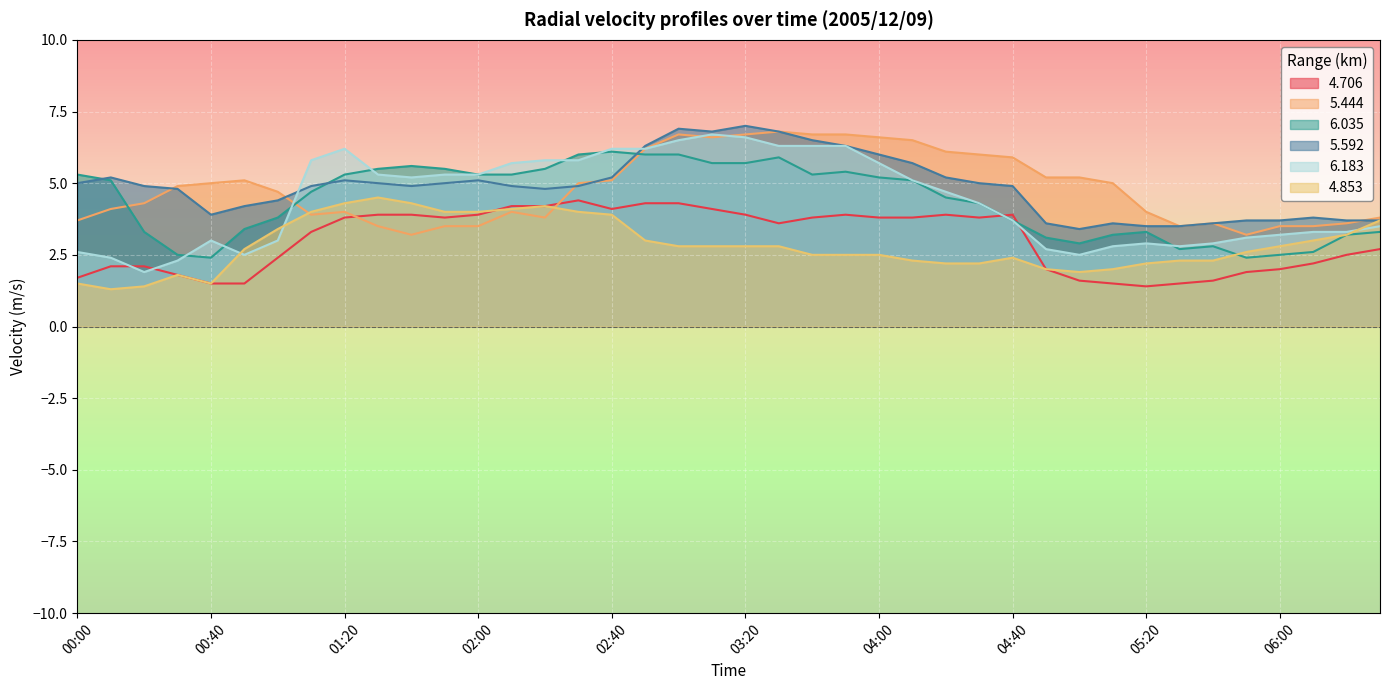

Reading right to left, what are all the values shown in this chart?

  4.706: 2.7	2.5	2.2	2.0	1.9	1.6	1.5	1.4	1.5	1.6	2.0	3.9	3.8	3.9	3.8	3.8	3.9	3.8	3.6	3.9	4.1	4.3	4.3	4.1	4.4	4.2	4.2	3.9	3.8	3.9	3.9	3.8	3.3	2.4	1.5	1.5	1.8	2.1	2.1	1.7
  5.444: 3.8	3.6	3.5	3.5	3.2	3.6	3.5	4.0	5.0	5.2	5.2	5.9	6.0	6.1	6.5	6.6	6.7	6.7	6.8	6.7	6.6	6.7	6.2	5.1	5.0	3.8	4.0	3.5	3.5	3.2	3.5	4.0	3.9	4.7	5.1	5.0	4.9	4.3	4.1	3.7
  6.035: 3.3	3.2	2.6	2.5	2.4	2.8	2.7	3.3	3.2	2.9	3.1	3.7	4.3	4.5	5.1	5.2	5.4	5.3	5.9	5.7	5.7	6.0	6.0	6.1	6.0	5.5	5.3	5.3	5.5	5.6	5.5	5.3	4.7	3.8	3.4	2.4	2.5	3.3	5.1	5.3
  5.592: 3.7	3.7	3.8	3.7	3.7	3.6	3.5	3.5	3.6	3.4	3.6	4.9	5.0	5.2	5.7	6.0	6.3	6.5	6.8	7.0	6.8	6.9	6.3	5.2	4.9	4.8	4.9	5.1	5.0	4.9	5.0	5.1	4.9	4.4	4.2	3.9	4.8	4.9	5.2	5.0
  6.183: 3.5	3.3	3.3	3.2	3.1	2.9	2.8	2.9	2.8	2.5	2.7	3.7	4.3	4.7	5.1	5.7	6.3	6.3	6.3	6.6	6.7	6.5	6.2	6.2	5.8	5.8	5.7	5.3	5.3	5.2	5.3	6.2	5.8	3.0	2.5	3.0	2.3	1.9	2.4	2.6
  4.853: 3.7	3.2	3.0	2.8	2.6	2.3	2.3	2.2	2.0	1.9	2.0	2.4	2.2	2.2	2.3	2.5	2.5	2.5	2.8	2.8	2.8	2.8	3.0	3.9	4.0	4.2	4.1	4.0	4.0	4.3	4.5	4.3	4.0	3.4	2.7	1.5	1.8	1.4	1.3	1.5